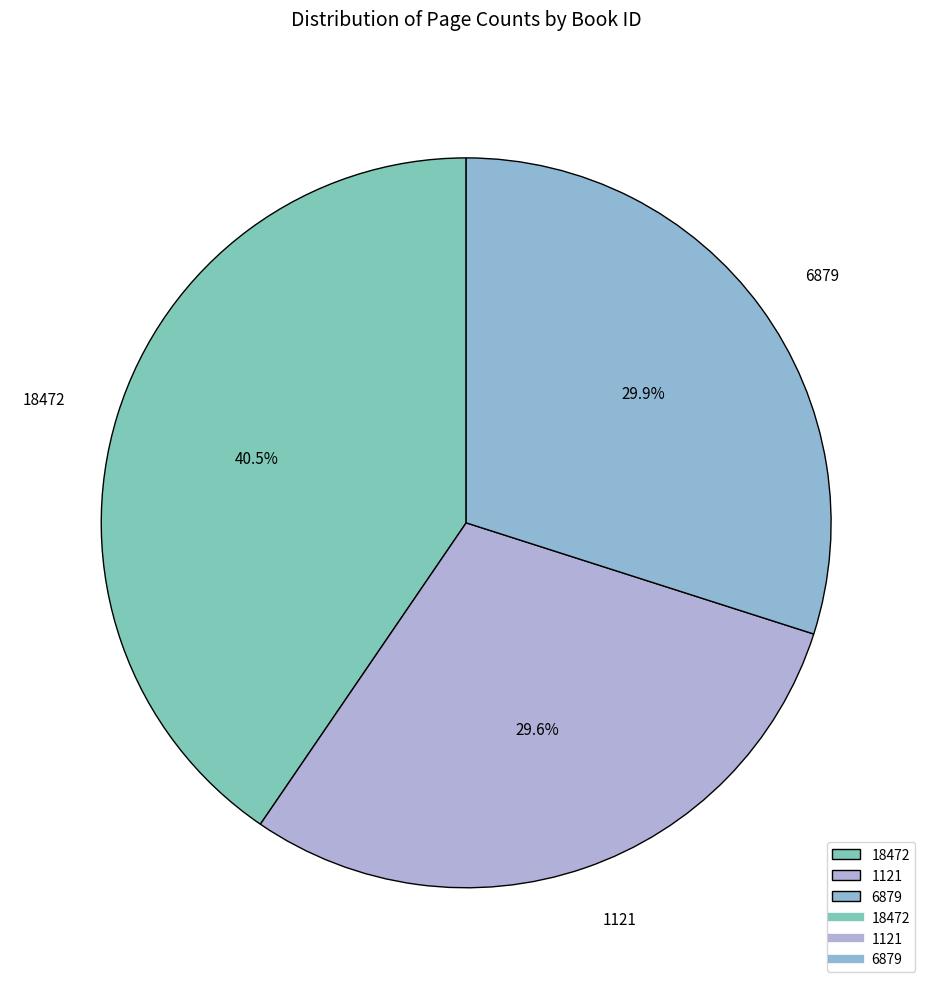

Approximately how many times larger is the value at 6879 compared to 18472?

0.7